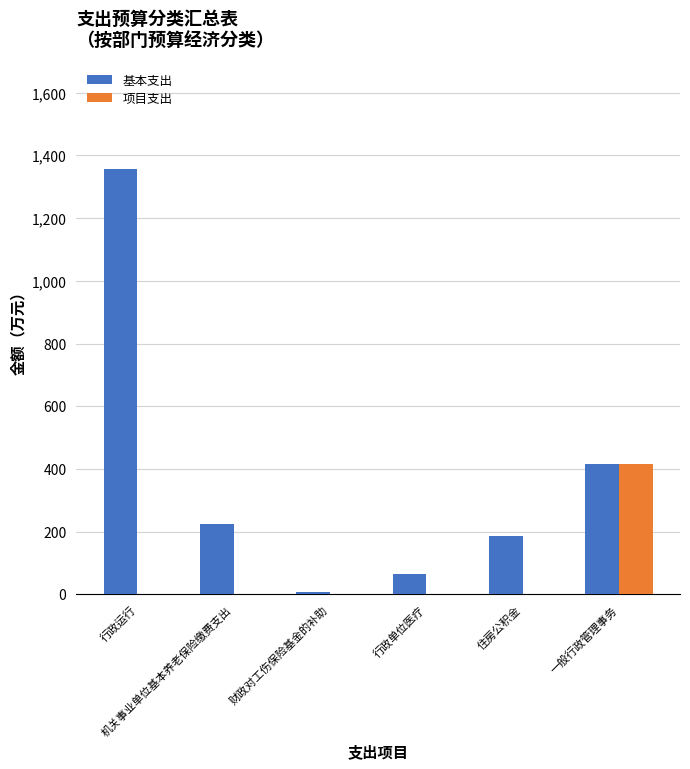

Reading left to right, transcribe all the data shown in this chart.

基本支出: 行政运行=1356.4	机关事业单位基本养老保险缴费支出=225.0	财政对工伤保险基金的补助=8.2	行政单位医疗=65.0	住房公积金=186.4	一般行政管理事务=414.9
项目支出: 行政运行=0.0	机关事业单位基本养老保险缴费支出=0.0	财政对工伤保险基金的补助=0.0	行政单位医疗=0.0	住房公积金=0.0	一般行政管理事务=414.9